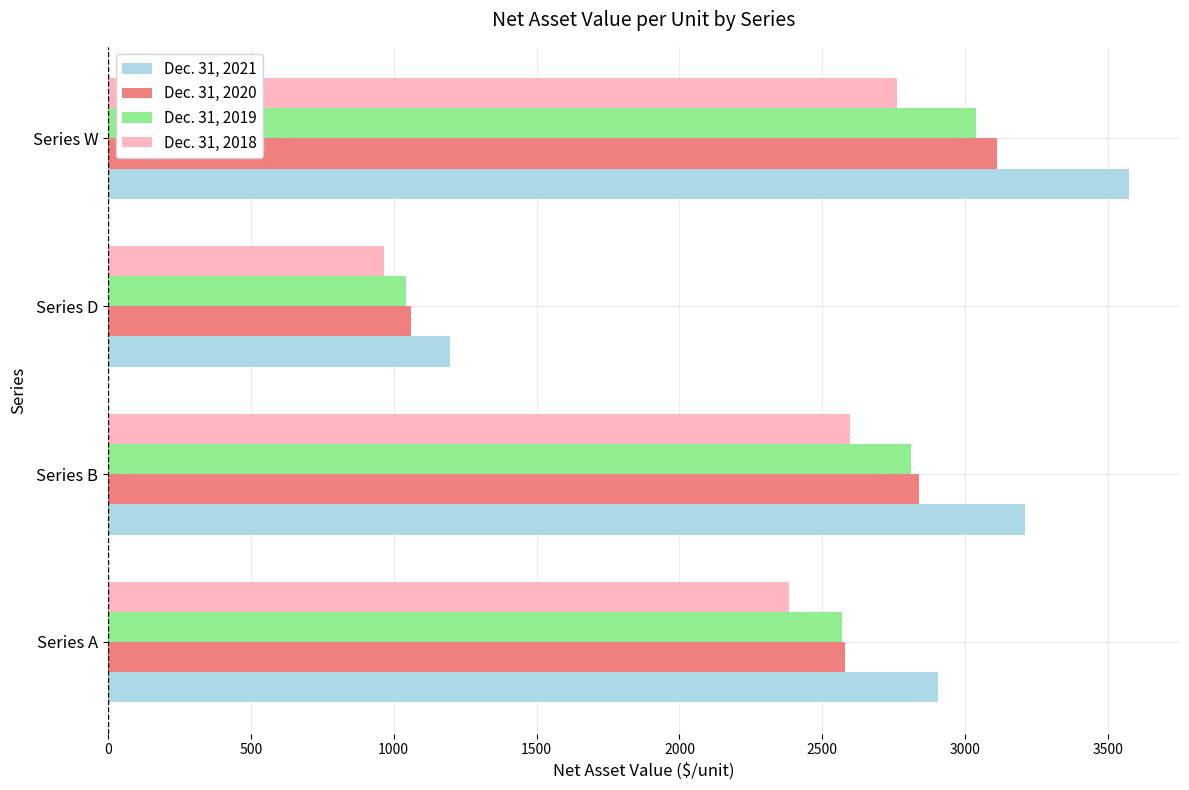

What is the difference between the maximum and minimum values in the Dec. 31, 2020 series?

2052.2